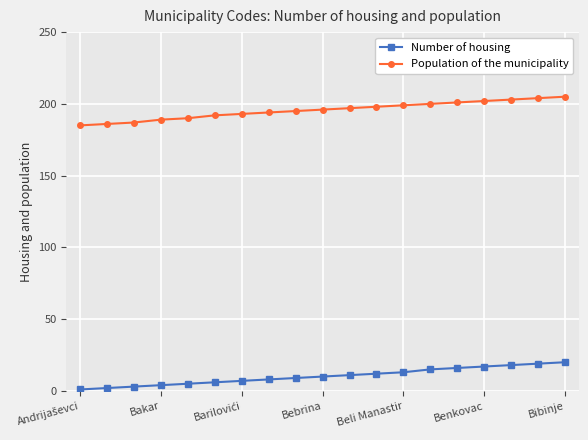

Rank the series by their maximum value, from highest to lowest.

Population of the municipality, Number of housing